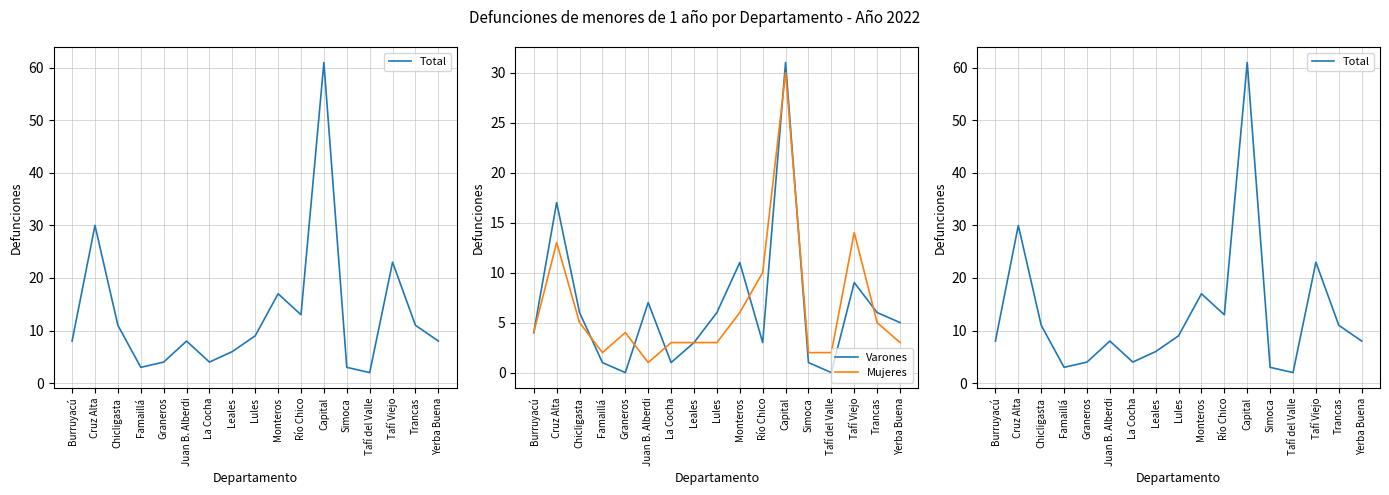

What are all the series names shown in the legend?

Total, Varones, Mujeres